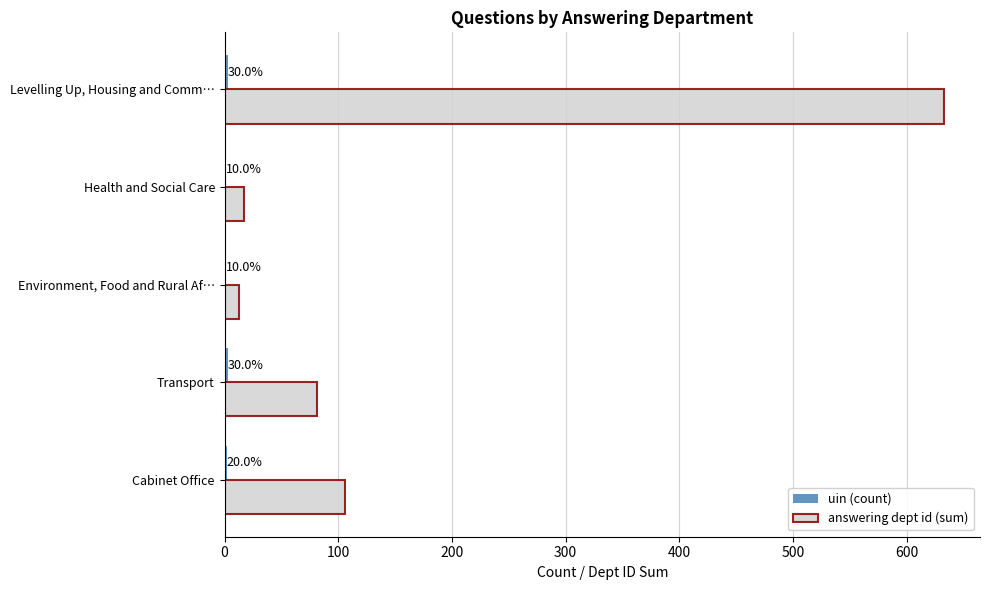

What are all the series names shown in the legend?

uin (count), answering dept id (sum)